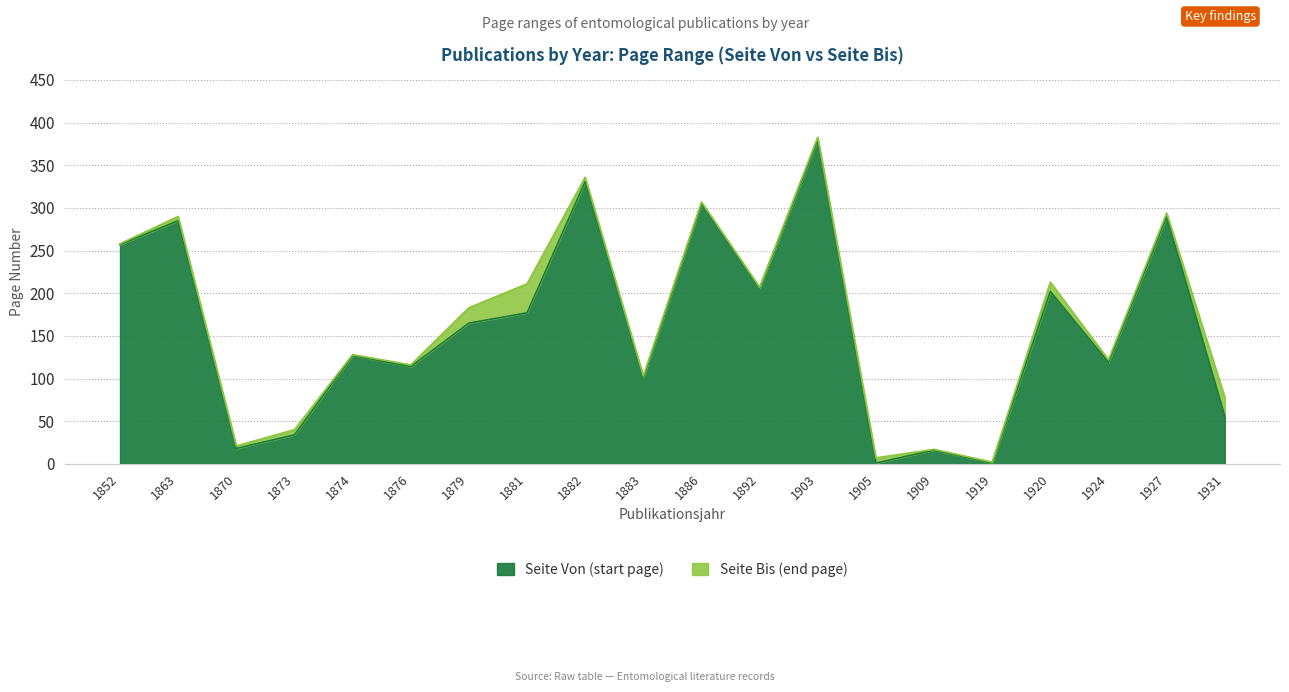

What are all the series names shown in the legend?

Seite Von (start page), Seite Bis (end page)